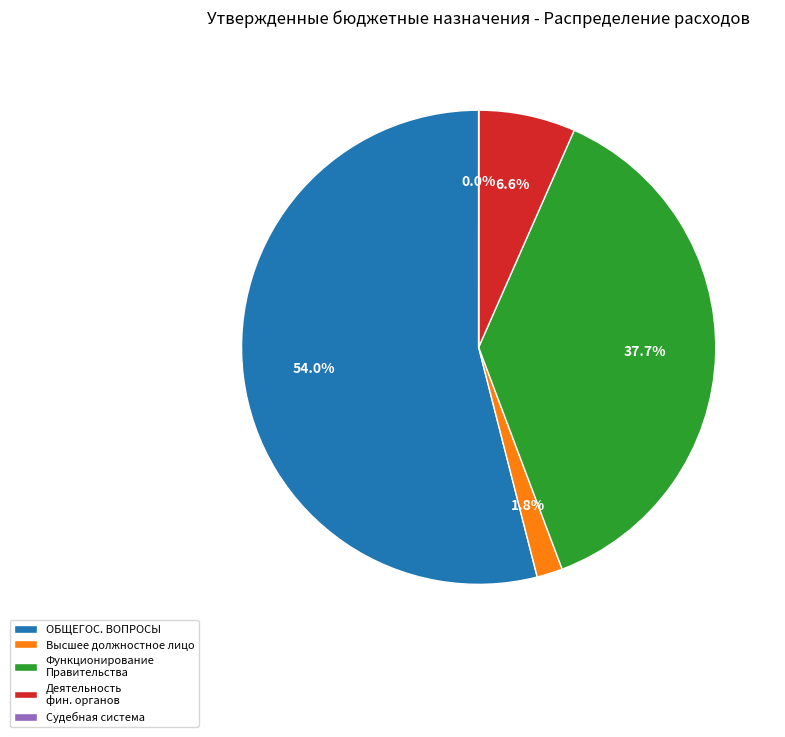

What portion of the pie excludes Деятельность фин. органов?

93.4%